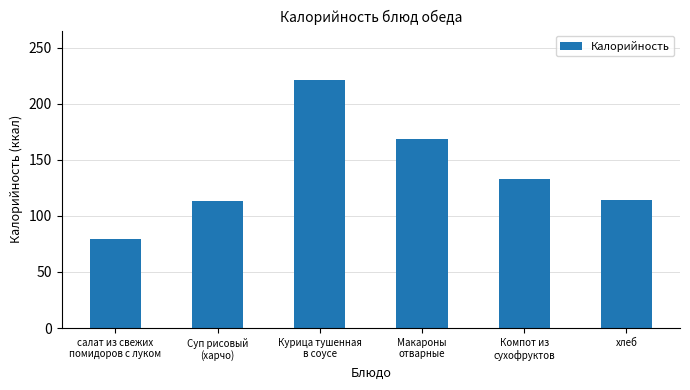

What is the sum of all values?

829.0